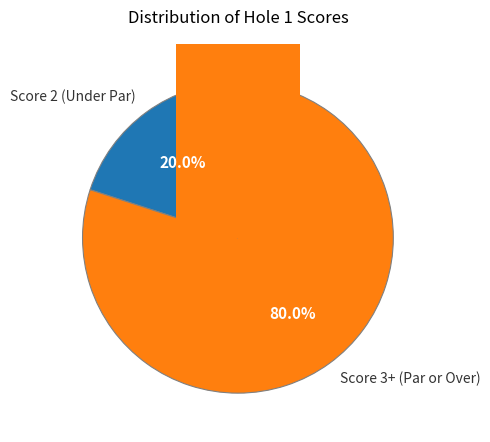

Which slice is the smallest?

hole_1_score_2